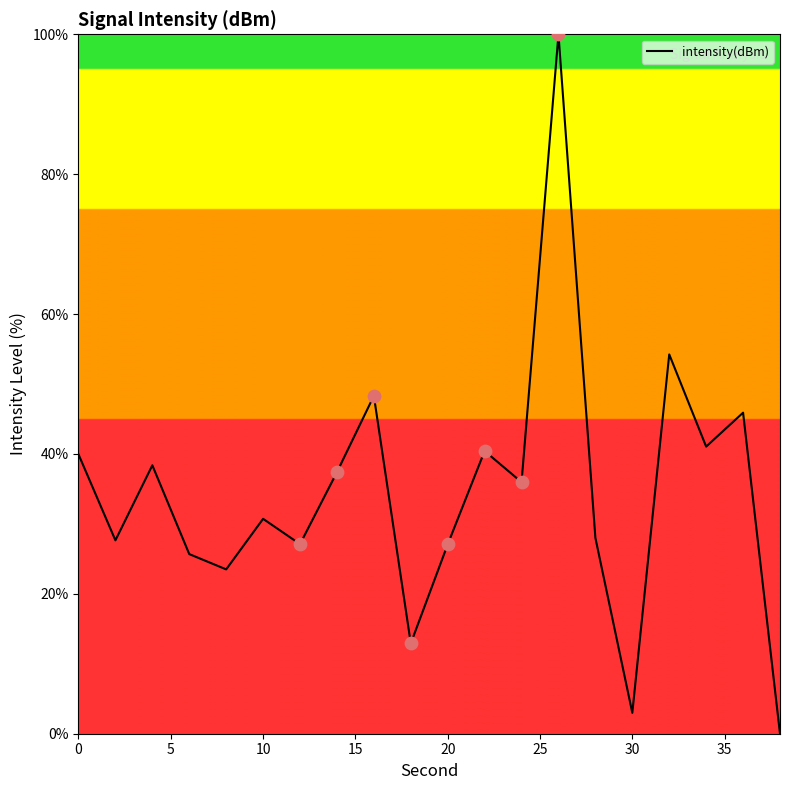

What is the maximum value shown in the chart?

100.0